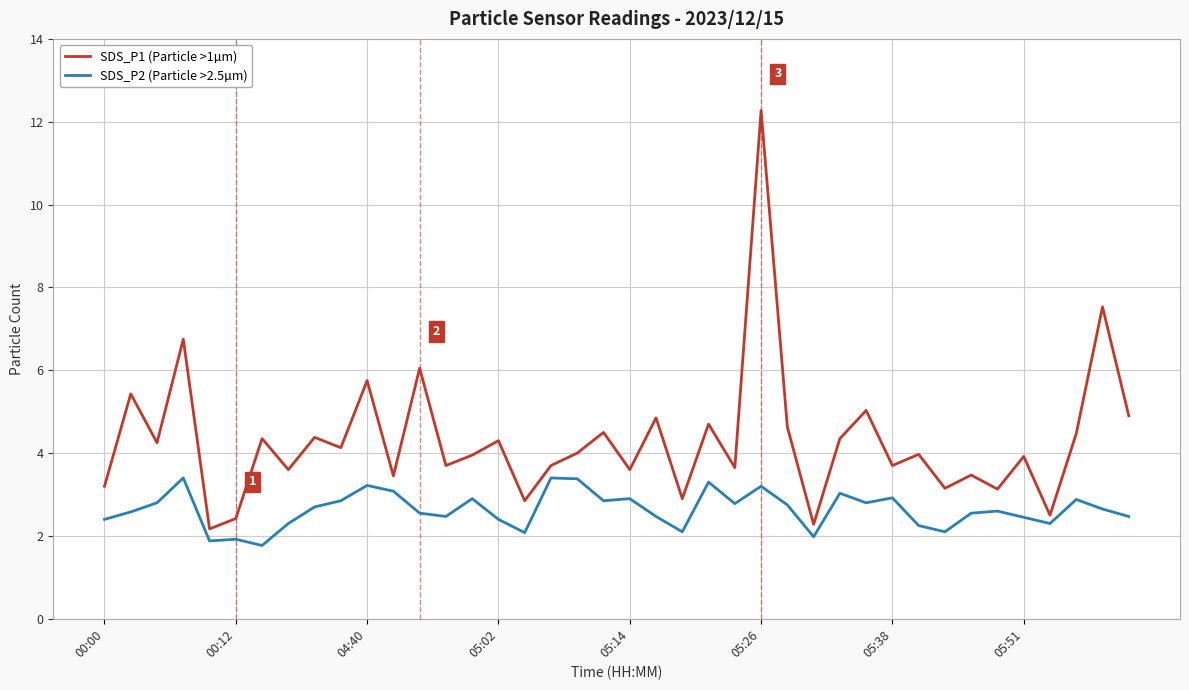

How many lines are shown in the chart?

2